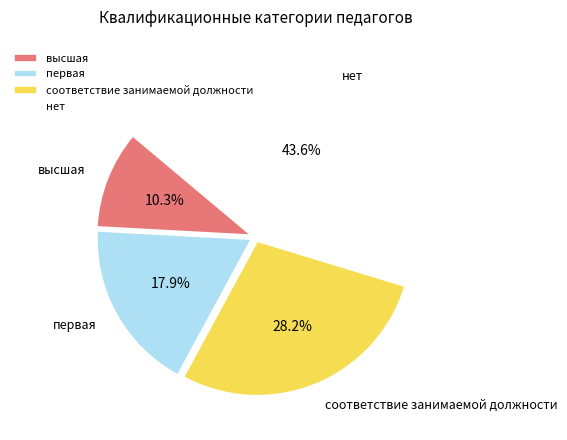

Between соответствие занимаемой должности and нет, which is larger?

нет